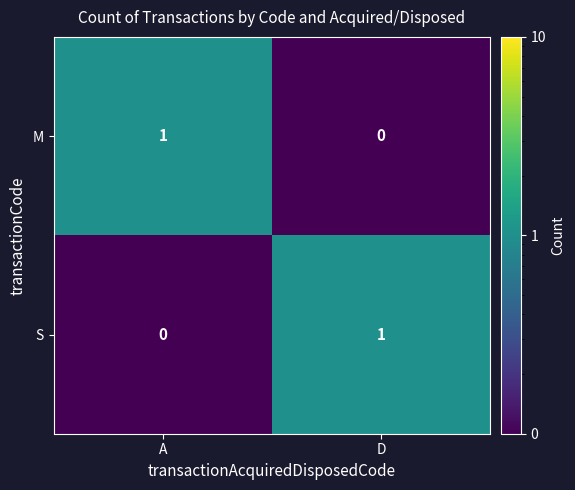

At which label is S closest to 0?

A